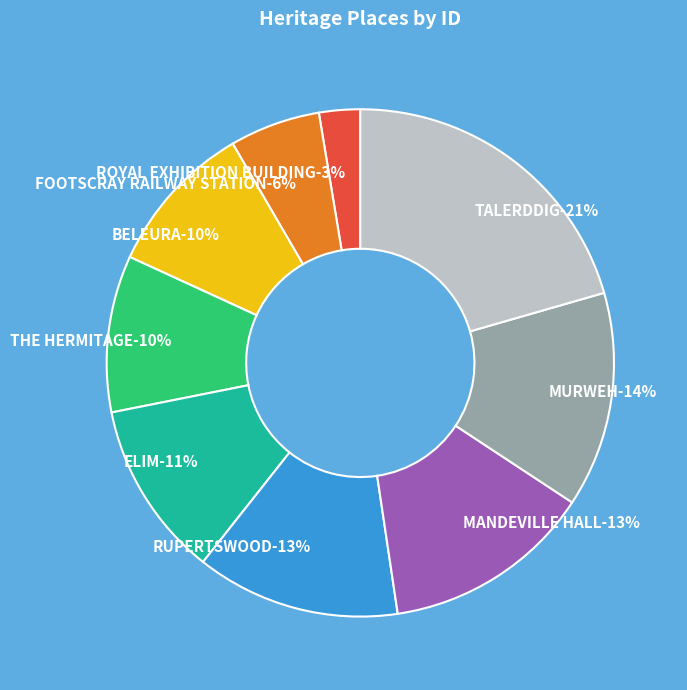

To the nearest percent, what percentage of the pie is MANDEVILLE HALL?

13%